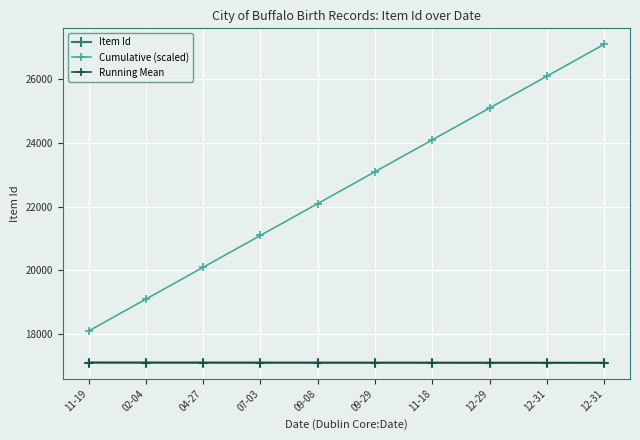

Where does the Item Id series first go above 17100?

11-19